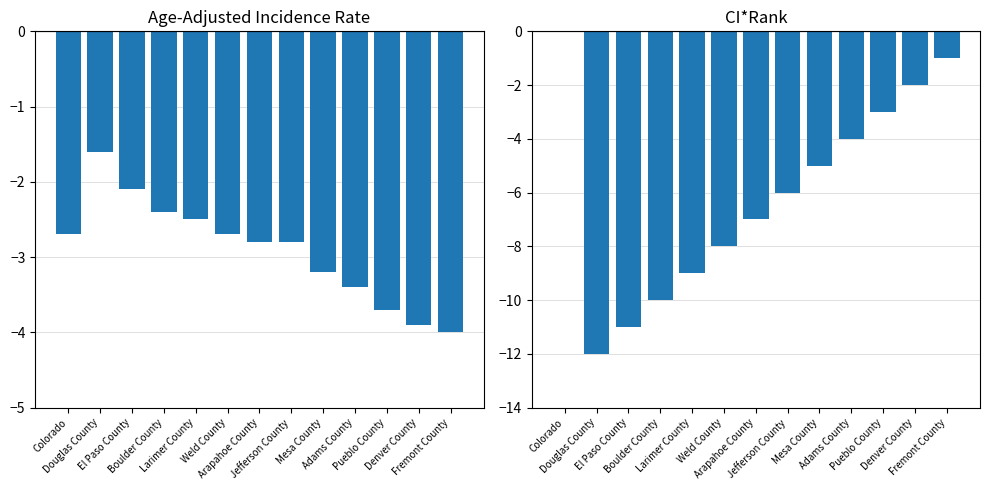

What is the spread (max minus min) of values at Adams County?

0.6